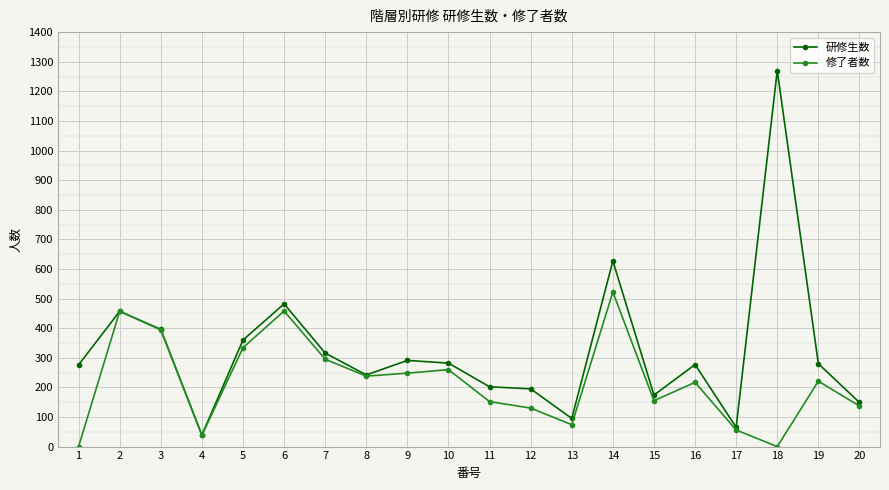

What is the spread (max minus min) of values at 18?

1270